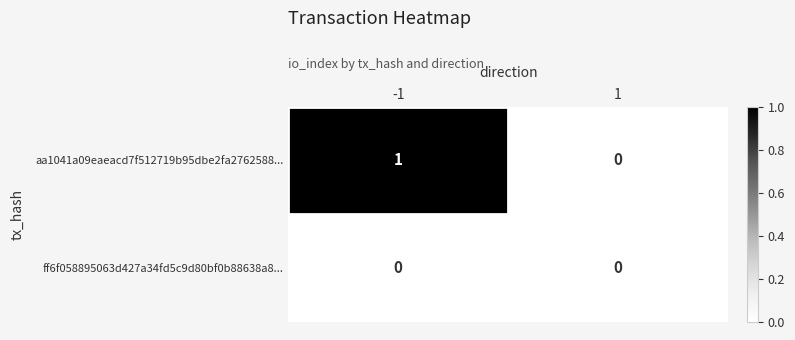

Rank the series by their average value, from lowest to highest.

ff6f058895063d427a34fd5c9d80bf0b88638a8..., aa1041a09eaeacd7f512719b95dbe2fa2762588...